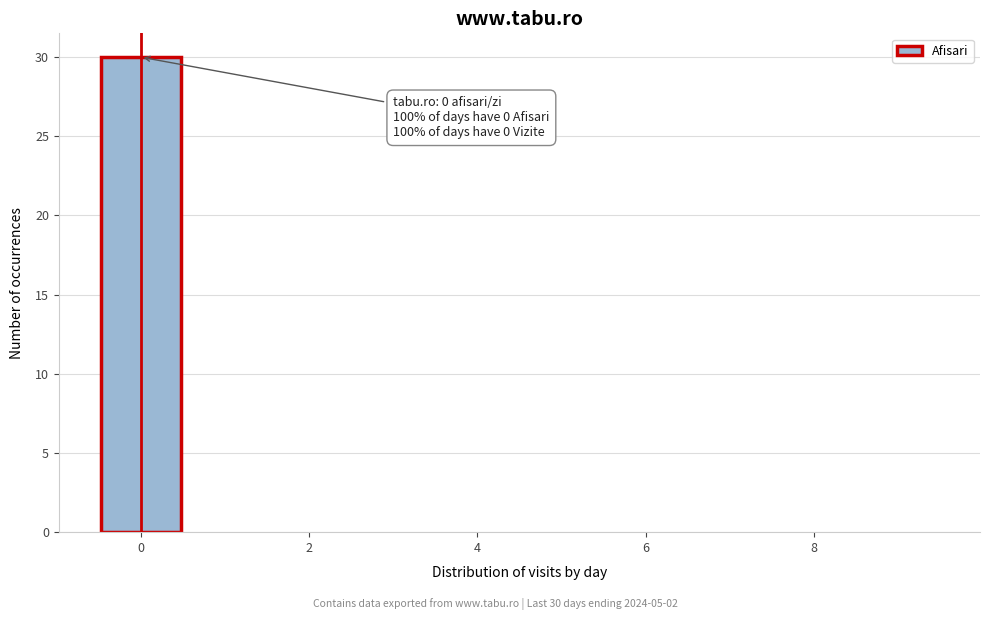

Which range on the x-axis has the tallest bar?

-0.5 to 0.5